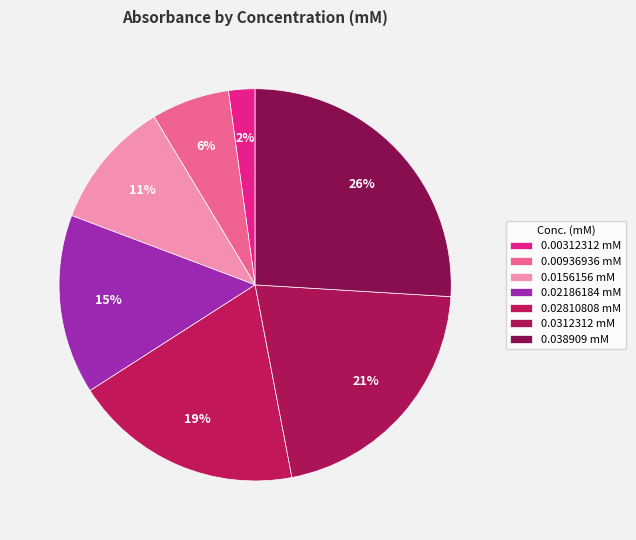

How many slices are in this pie chart?

7